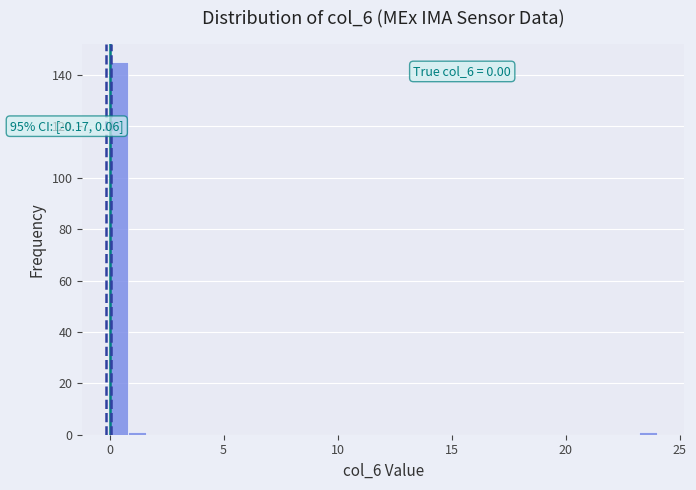

Read against the x-axis, roughly where is the centre of the tallest bar?

0.5